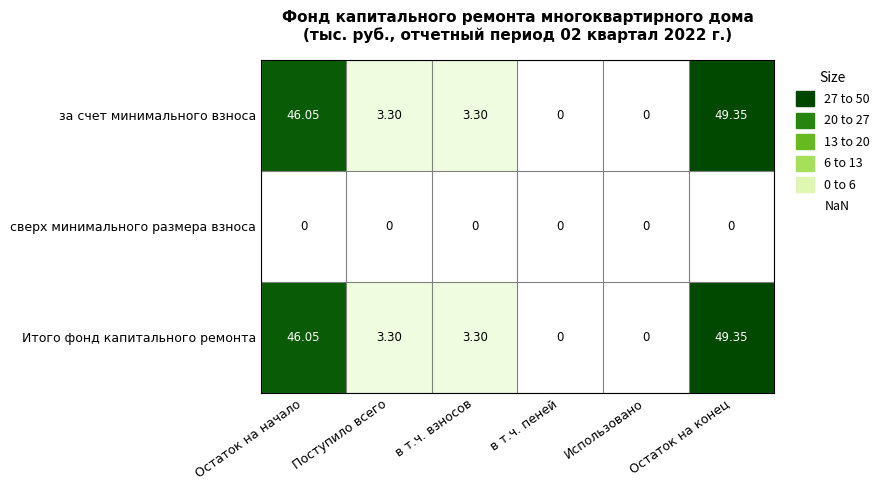

Which category has the highest value across all series?

Остаток на конец